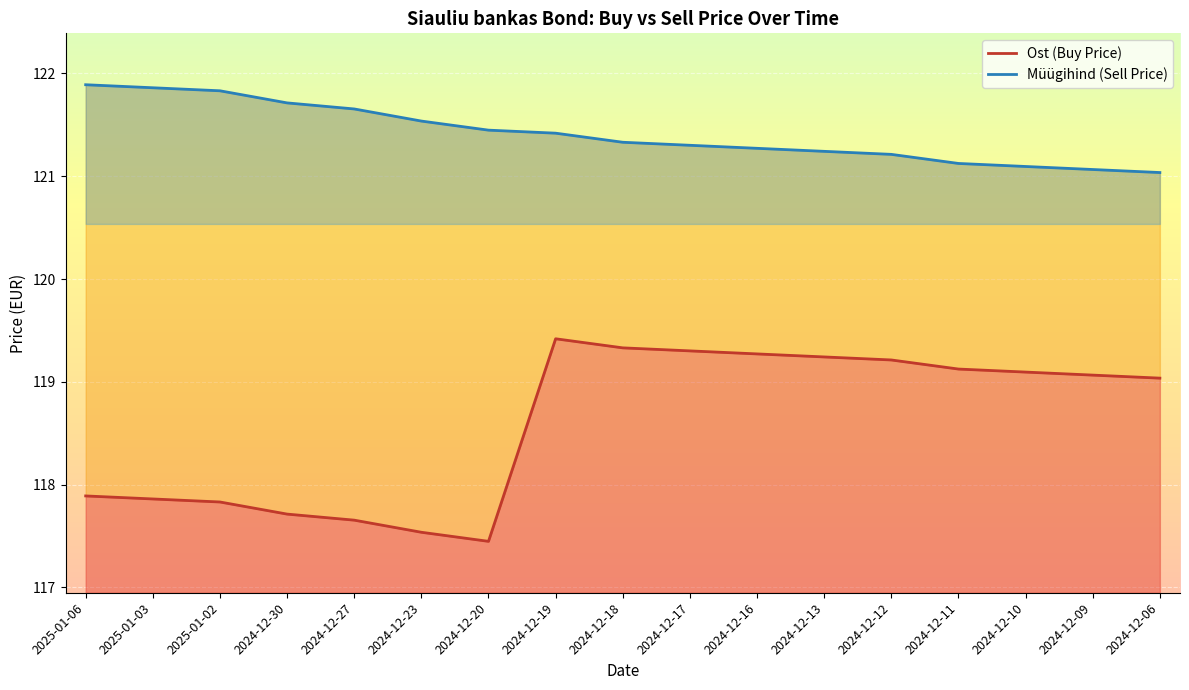

At how many categories does at least one series exceed 120?

17